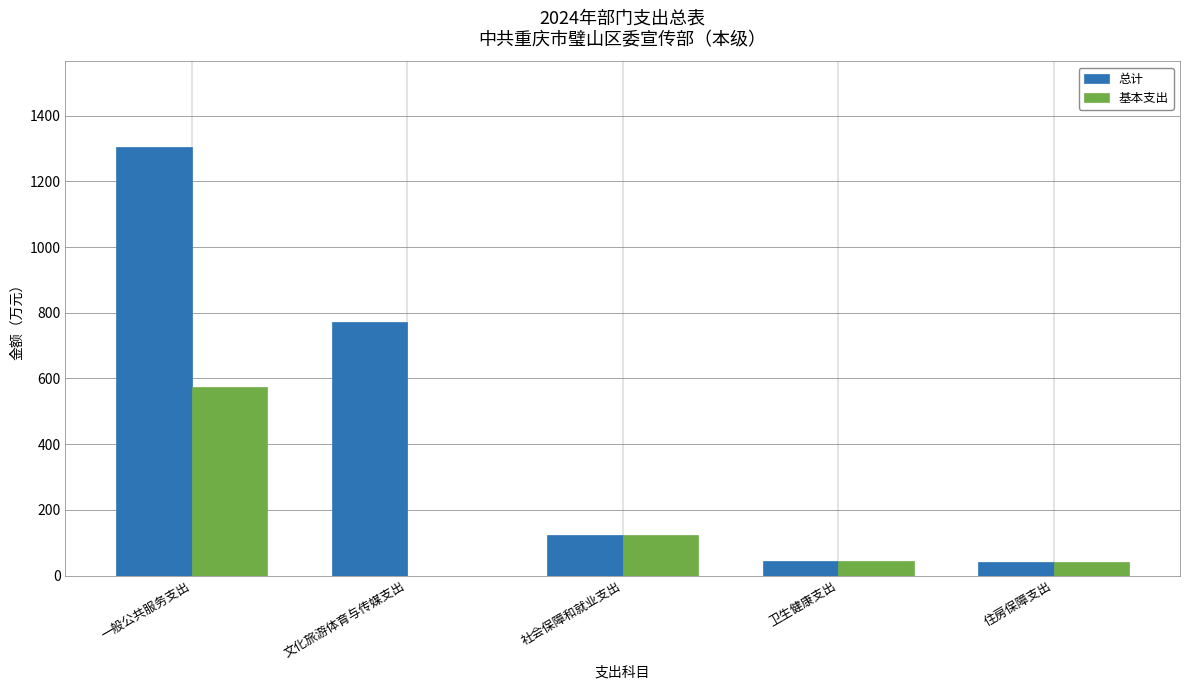

How many categories are shown in the chart?

5